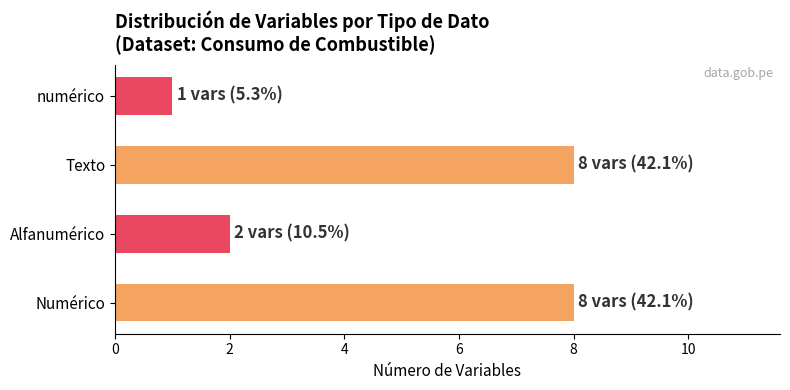

Read the value at Texto.

8